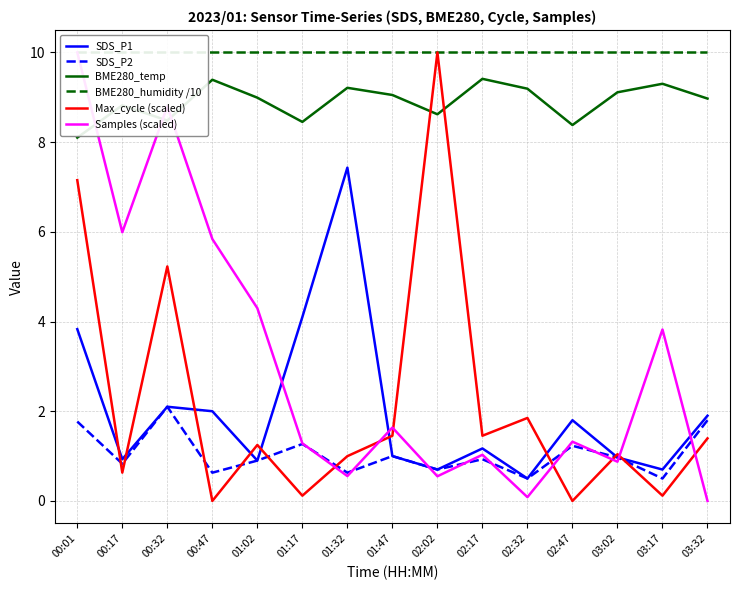

Is the value of SDS_P2 at 00:32 greater than the value of Samples (scaled) at 03:32?

Yes